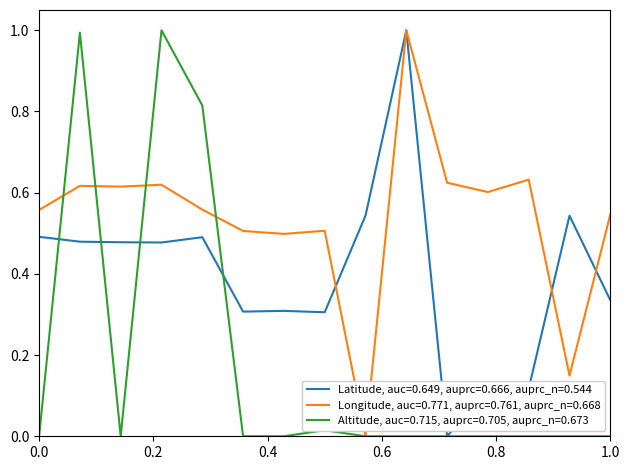

Rank the series by their average value, from highest to lowest.

Longitude, auc=0.771, auprc=0.761, auprc_n=0.668, Latitude, auc=0.649, auprc=0.666, auprc_n=0.544, Altitude, auc=0.715, auprc=0.705, auprc_n=0.673